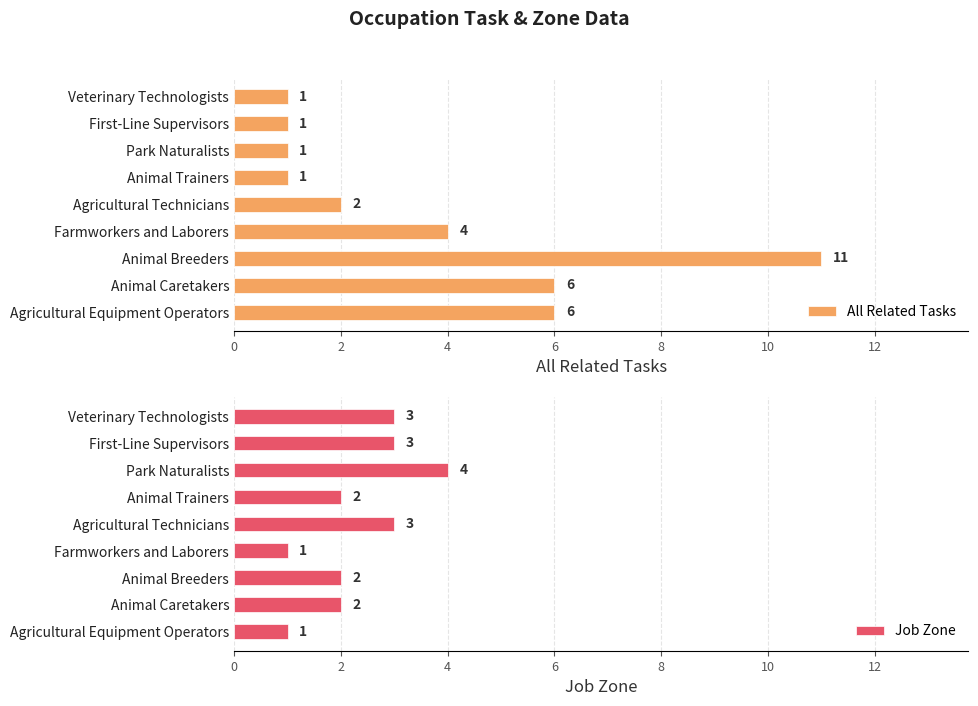

What is the difference between the second highest and second lowest values in the All Related Tasks series?

5